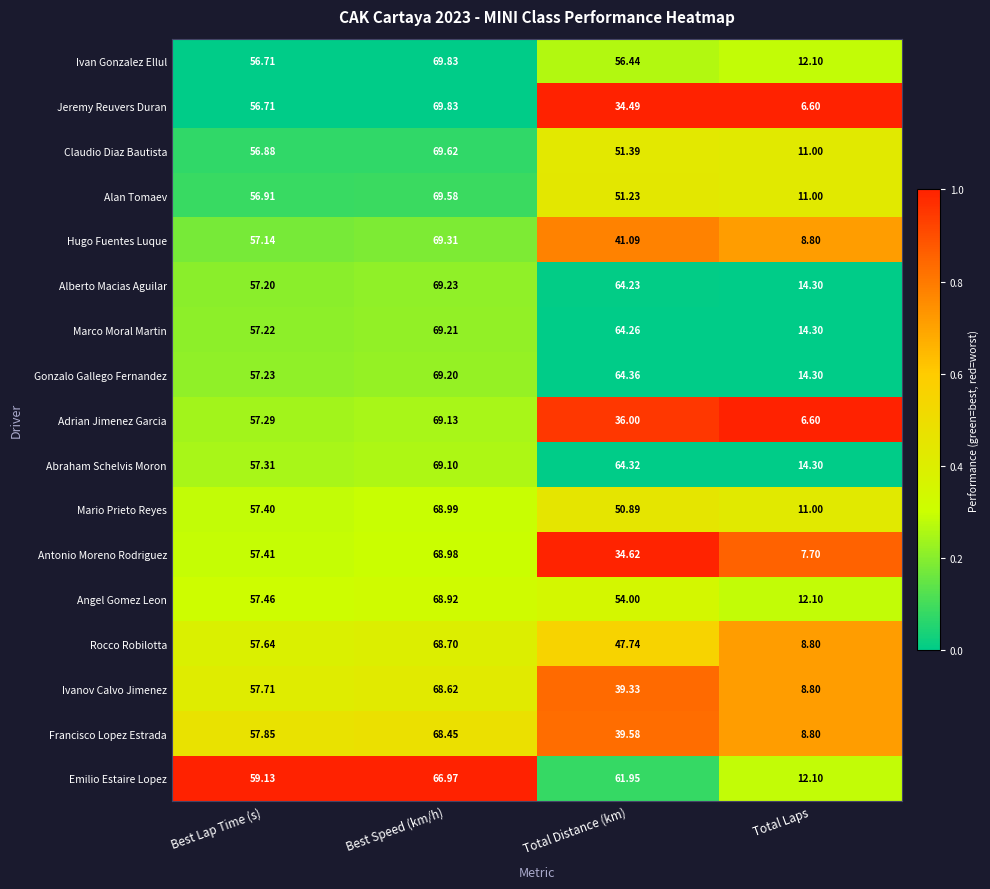

Rank the categories by Jeremy Reuvers Duran value from lowest to highest.

Total Laps, Total Distance (km), Best Lap Time (s), Best Speed (km/h)